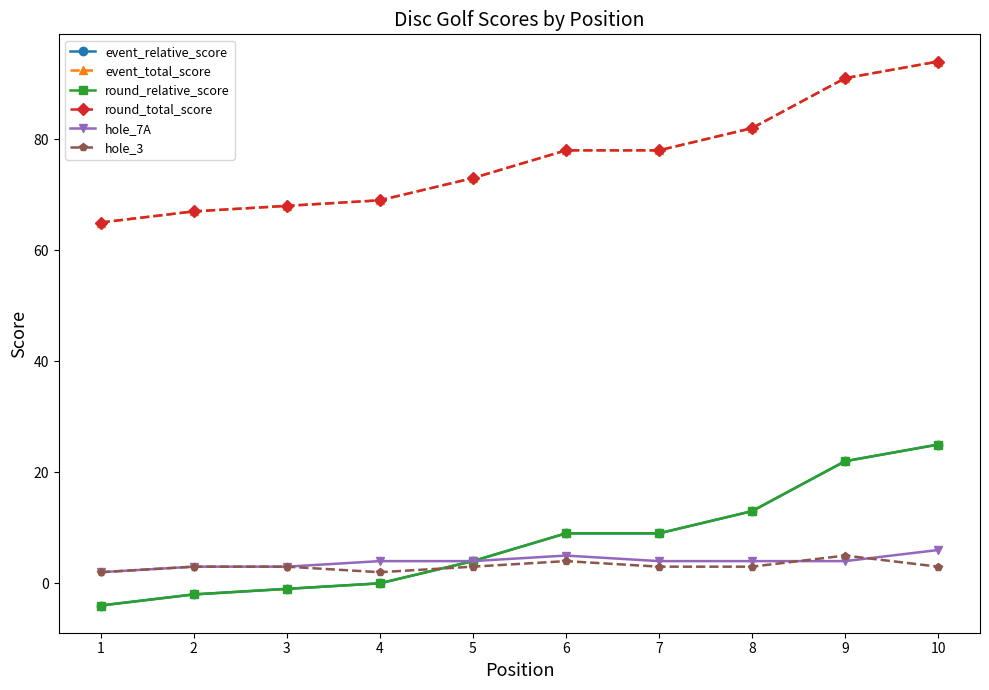

True or false: round_relative_score and hole_7A intersect in this chart.

False